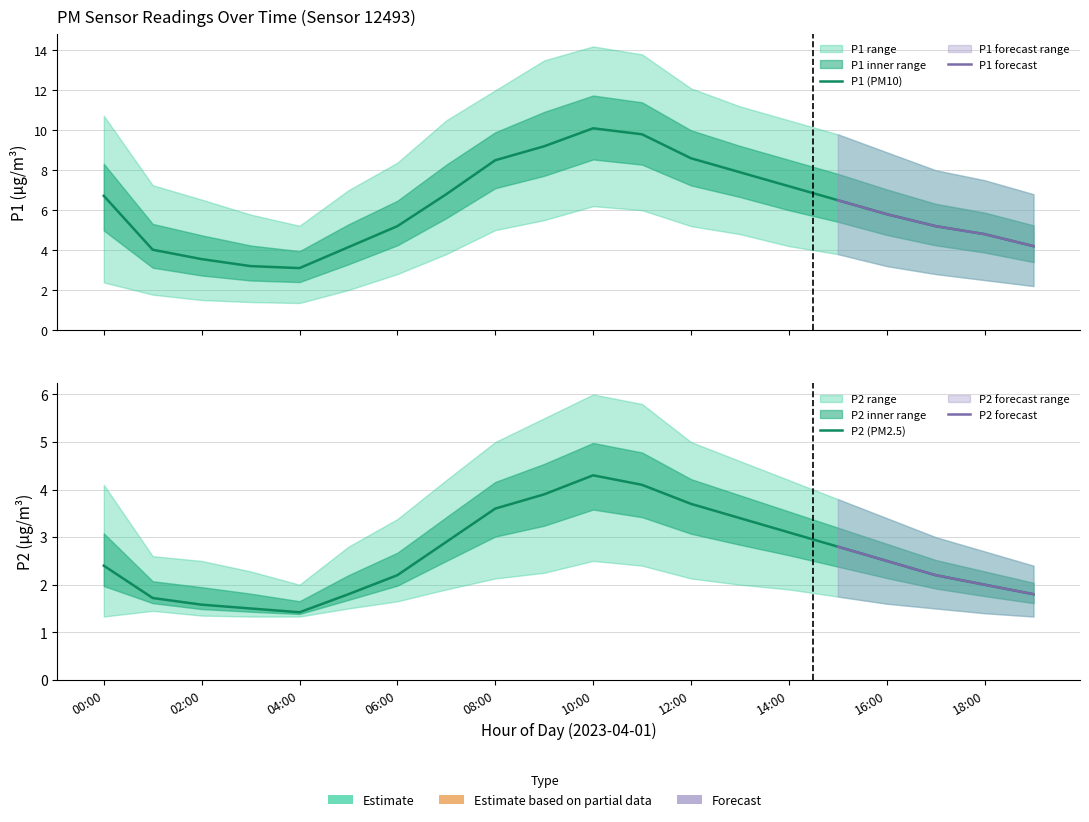

How many lines are shown in the chart?

6